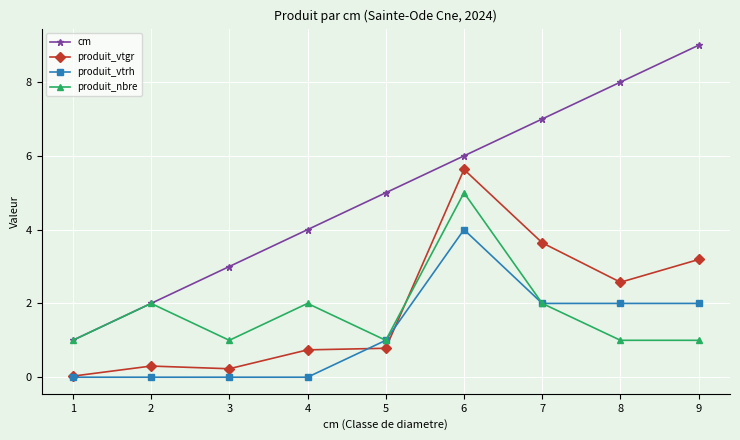

True or false: cm has more than 2 interior local peaks.

False